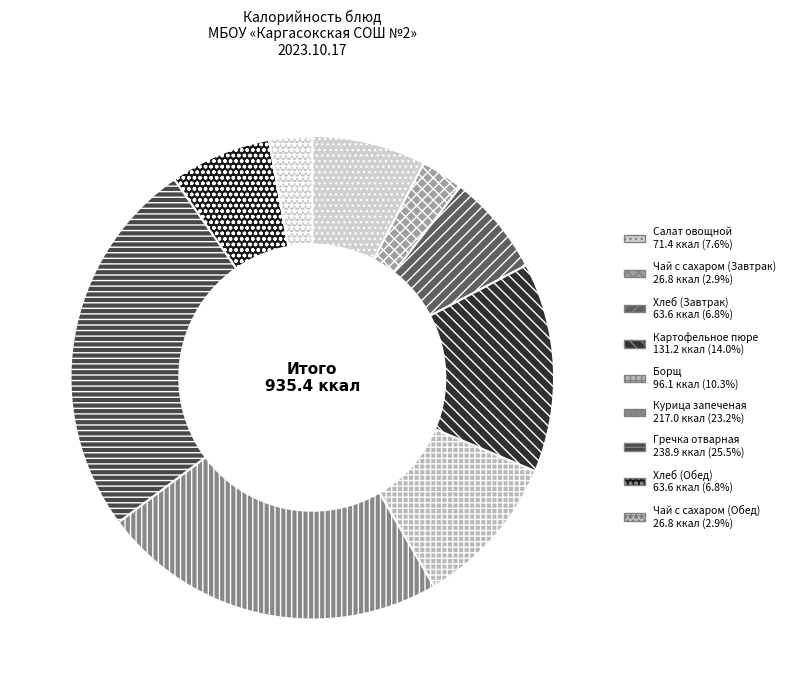

True or false: Гречка отварная accounts for 14% of the total.

False